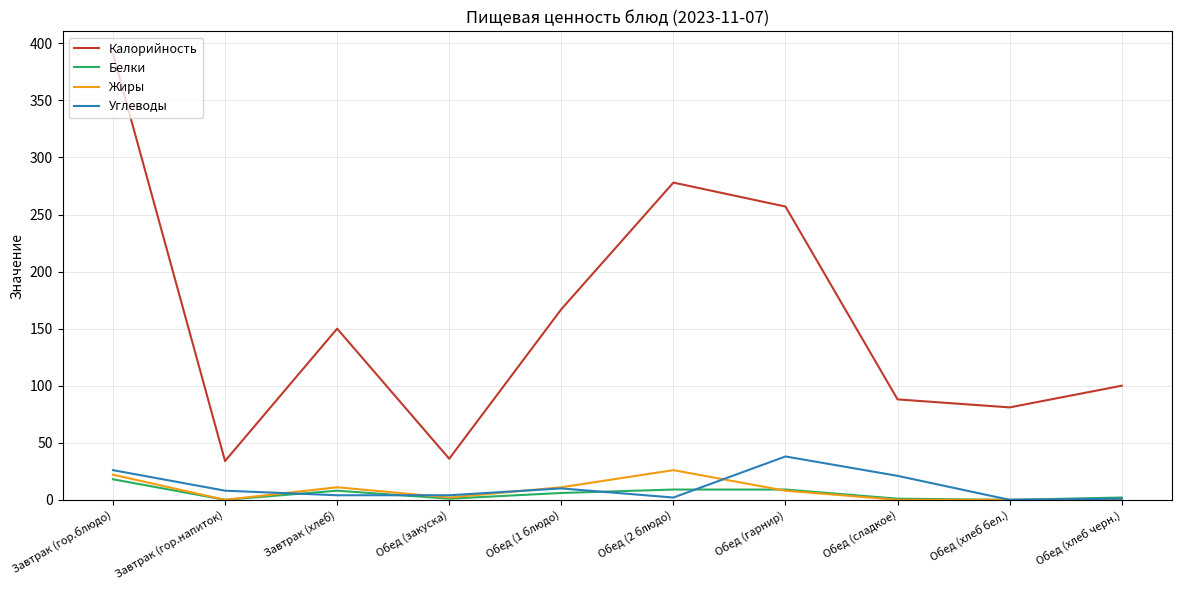

Which category has the highest value across all series?

Завтрак (гор.блюдо)